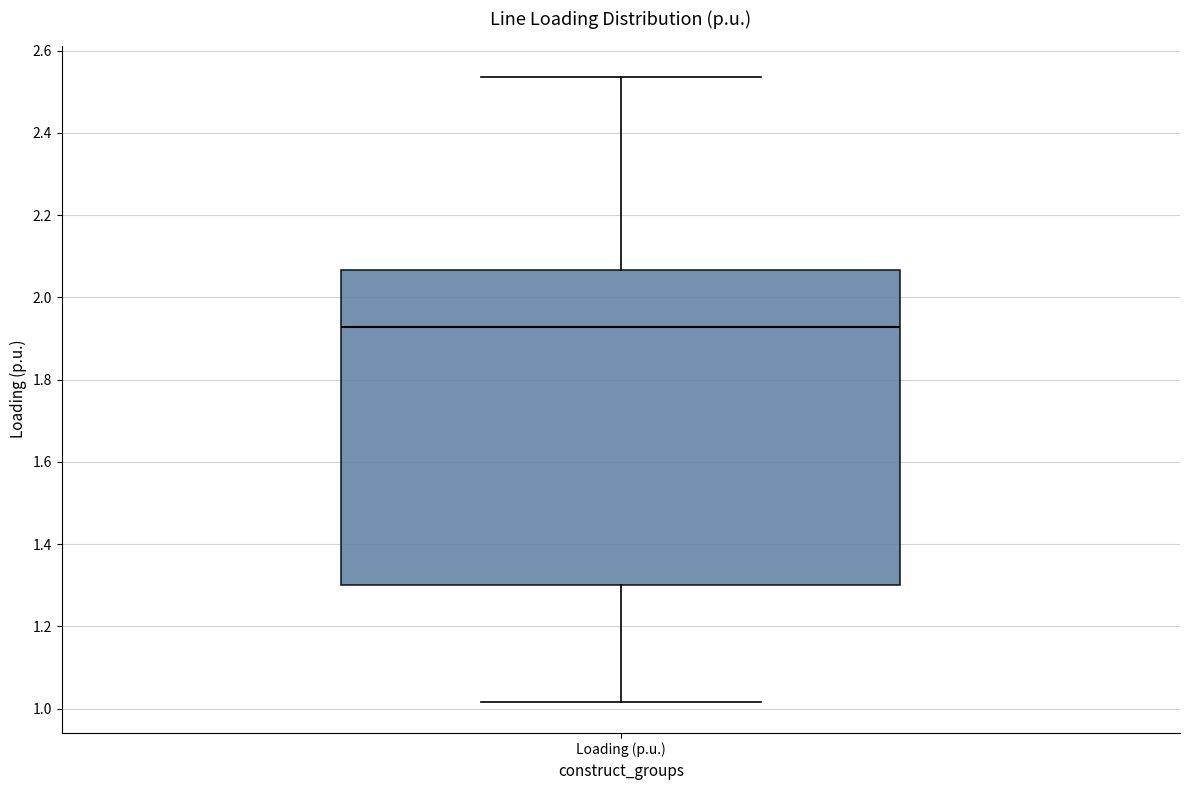

Where is the upper edge of the box for Loading (p.u.) on the y-axis? The values are not printed on the chart, so give them approximately, as read against the axis.

2.06